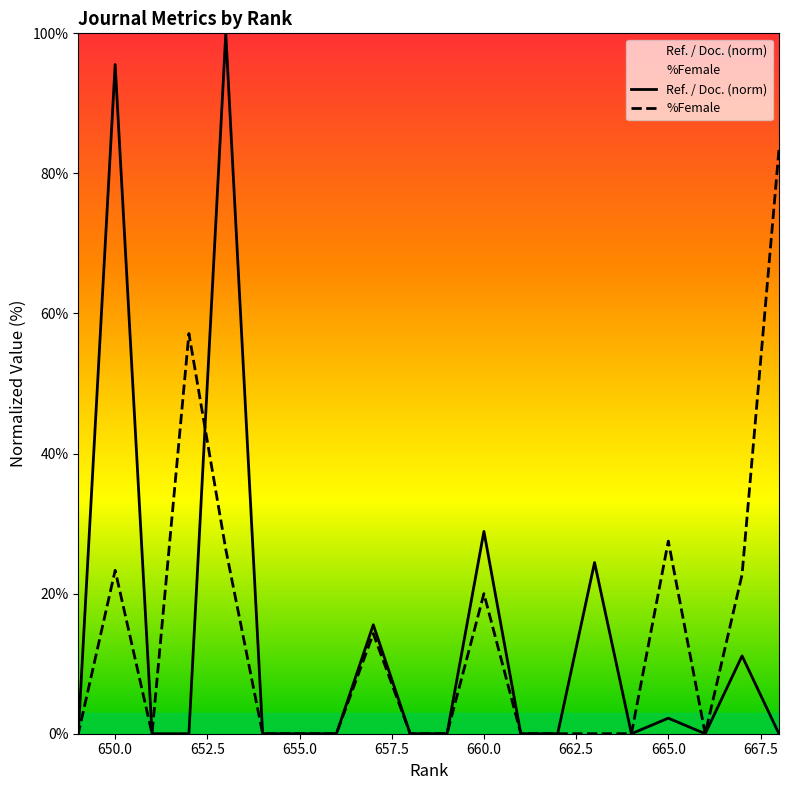

After their last crossing, which series has the higher values: Ref. / Doc. or %Female?

%Female